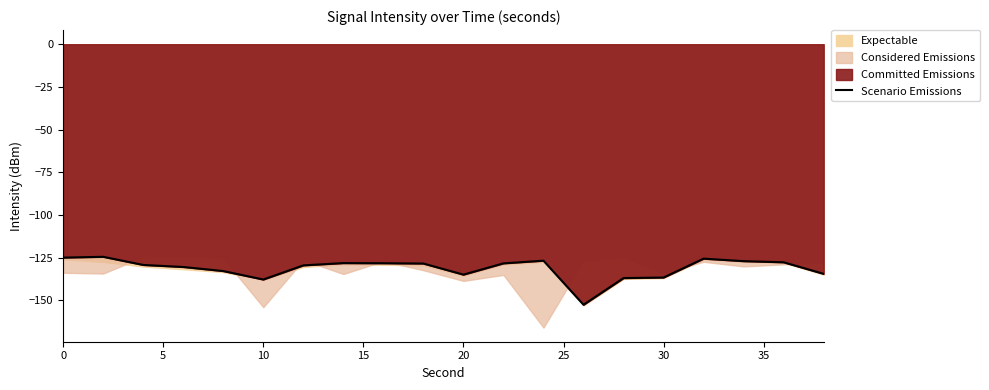

What is the maximum value for Scenario Emissions?

-124.5